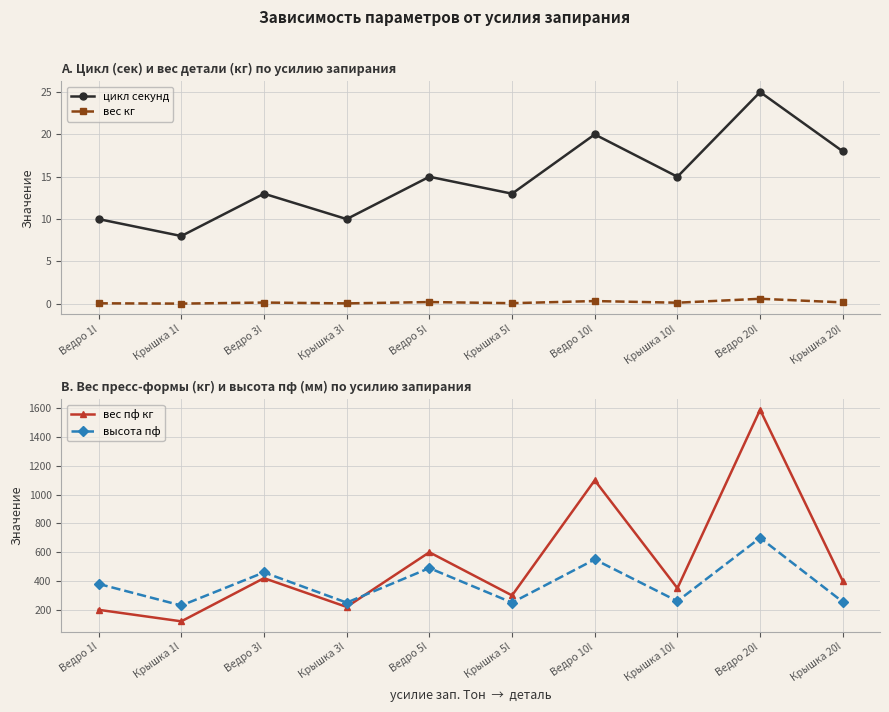

True or false: цикл секунд and высота пф cross at least once.

False